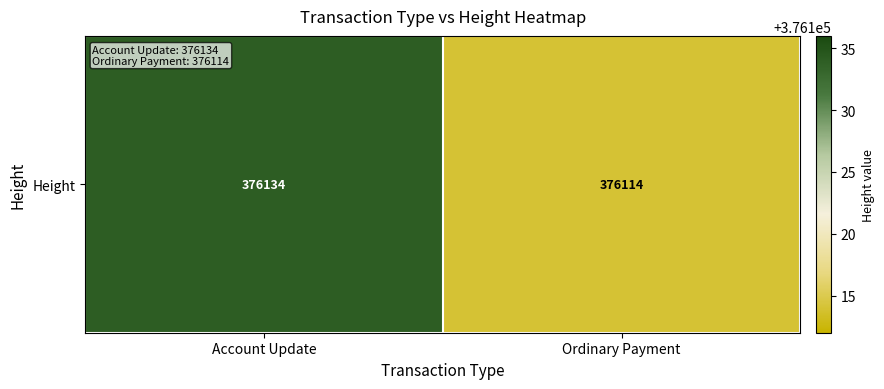

True or false: the data shows 376114 at Ordinary Payment.

True